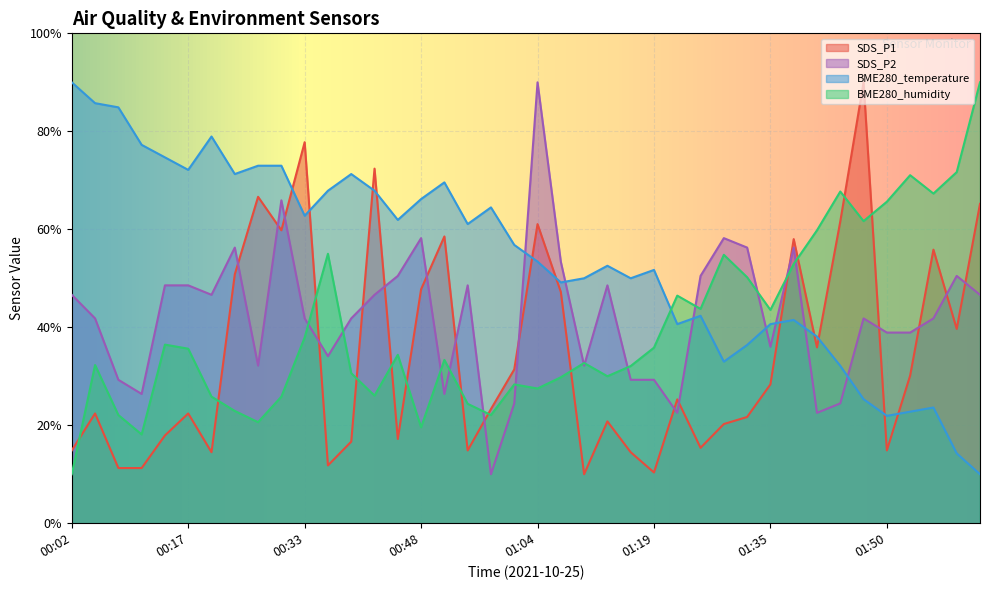

Which series ends up on top after the final intersection of BME280_temperature and SDS_P1?

SDS_P1